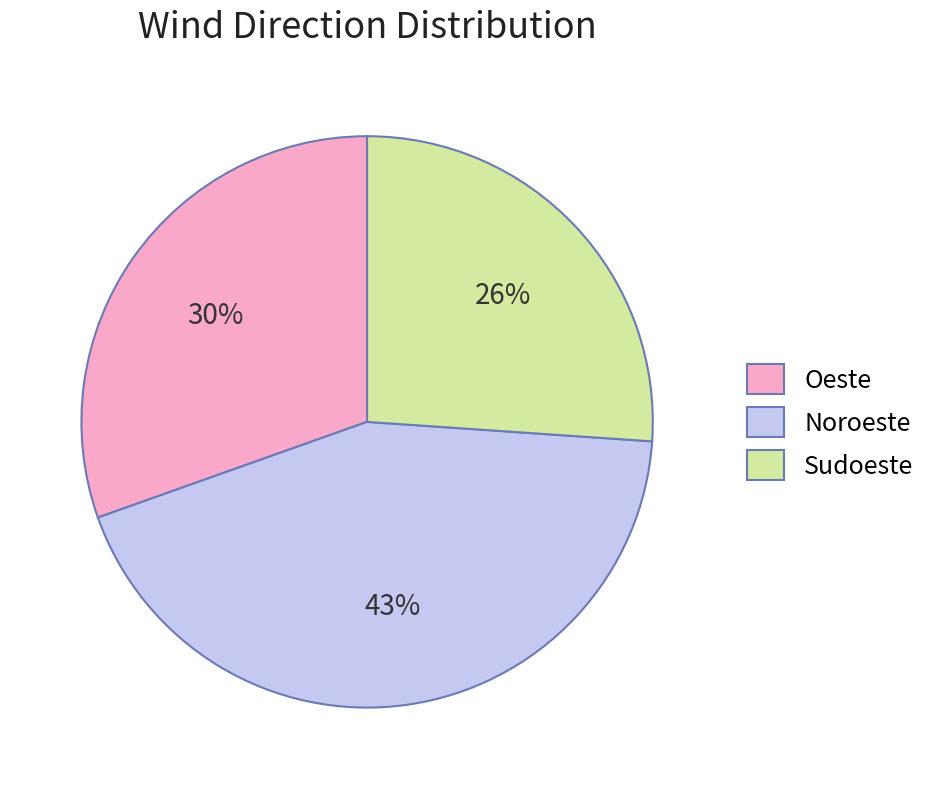

Combined, do Noroeste and Oeste account for over 50%?

Yes